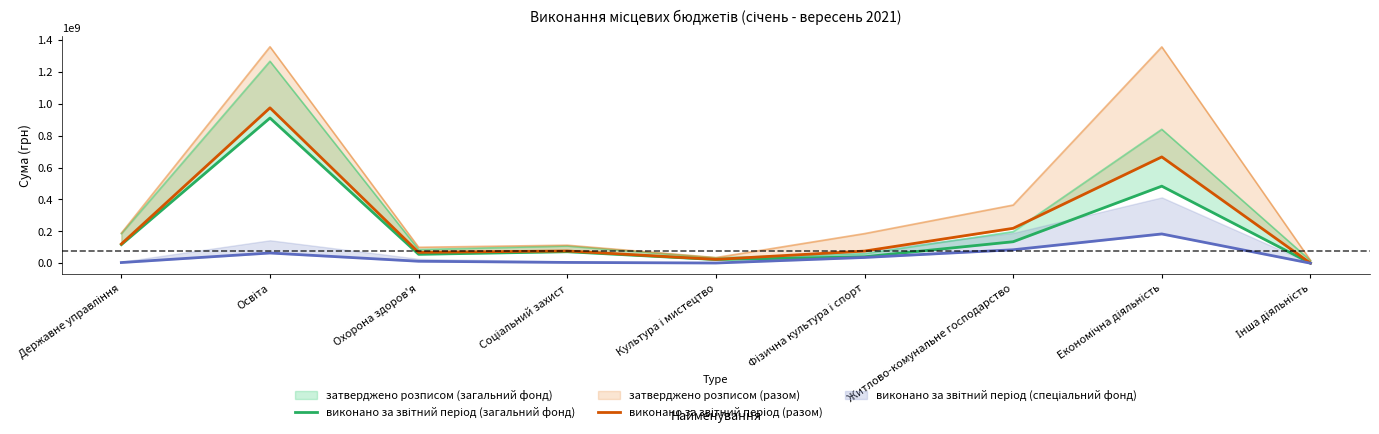

Which label corresponds to the largest value in the chart?

Освіта